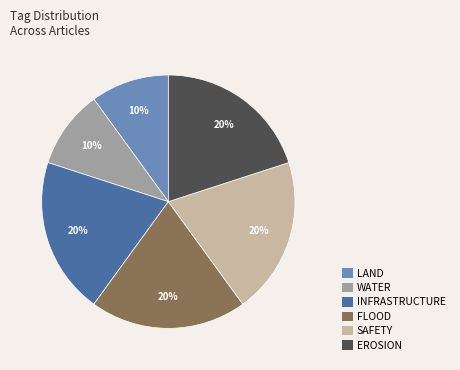

Is WATER the majority of the pie?

No